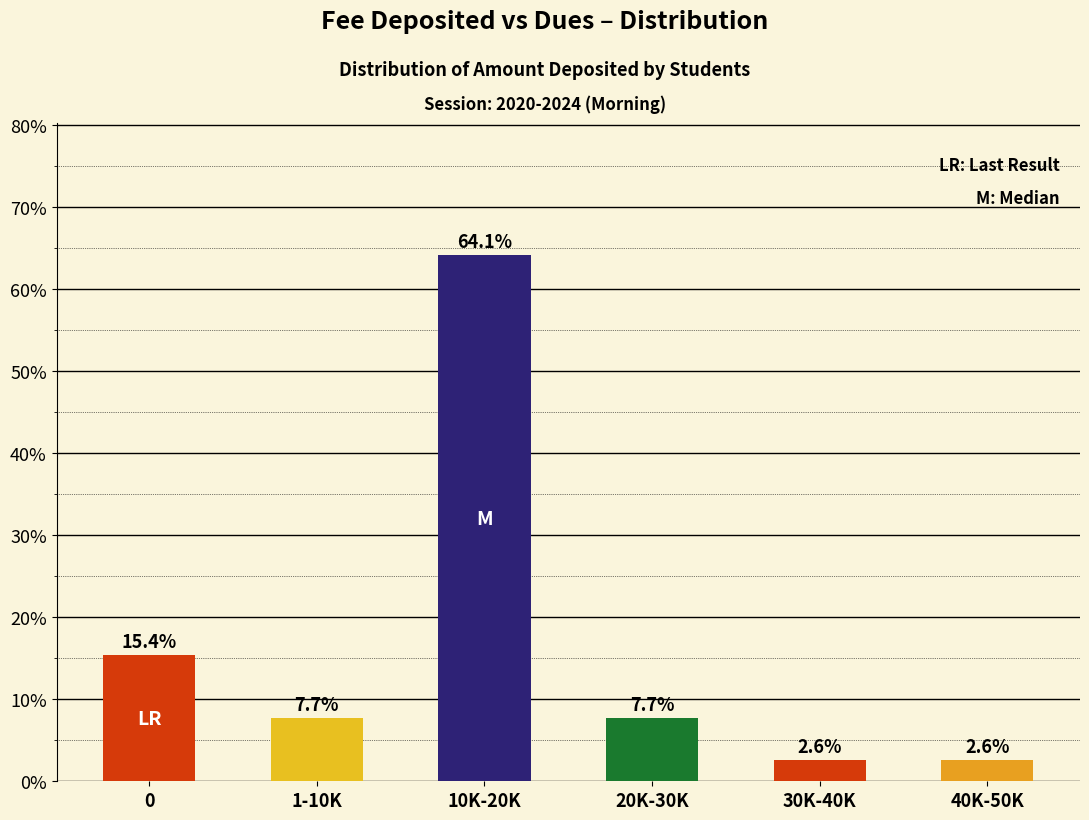

At which category does the chart reach its peak across all series?

10K-20K